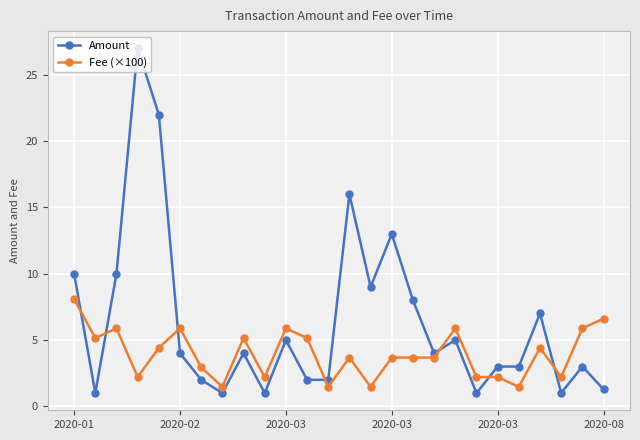

What is the maximum value for Amount?

27.0